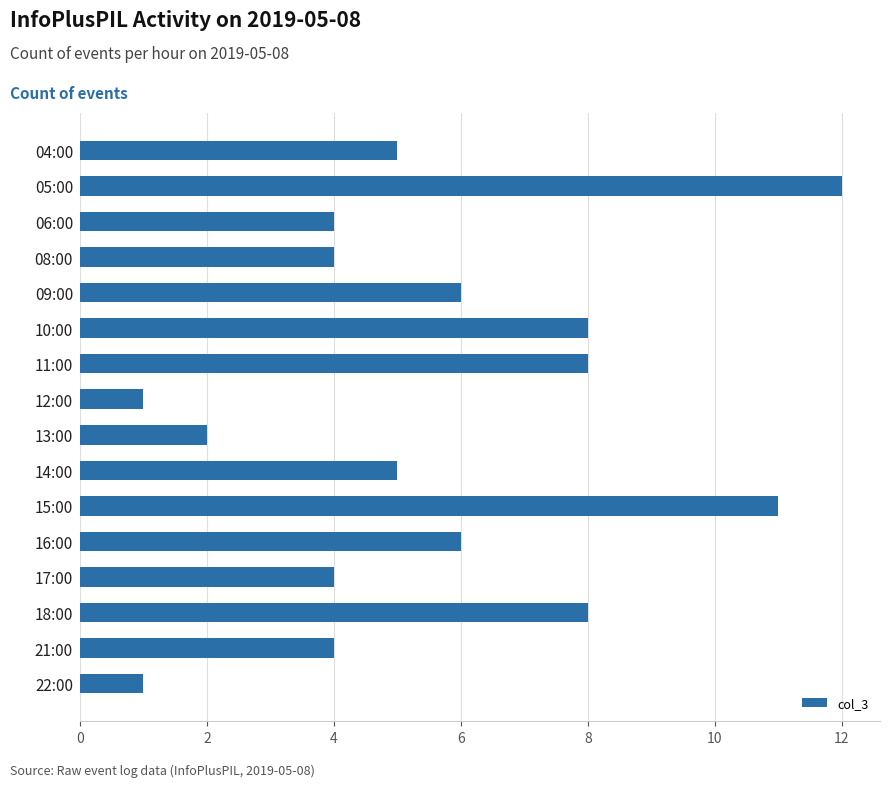

What is the maximum value shown in the chart?

12